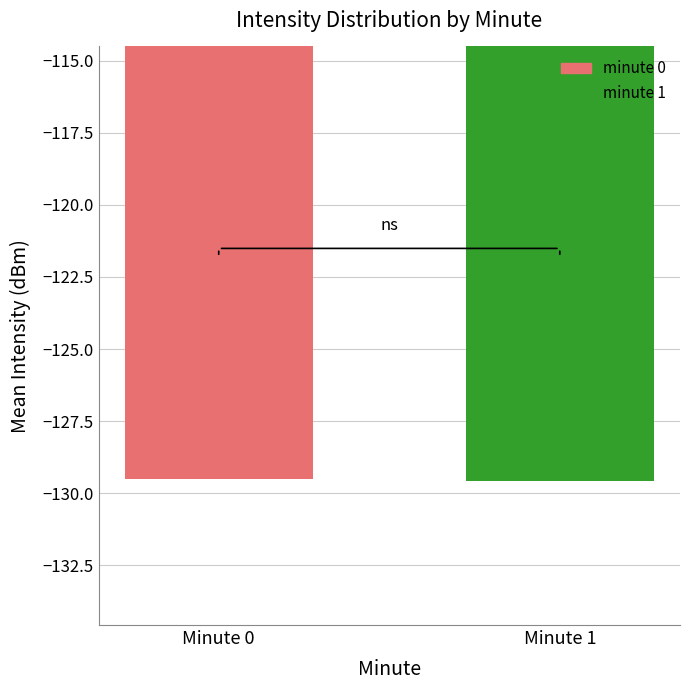

The value at Minute 0 is -129.5. True or false?

True